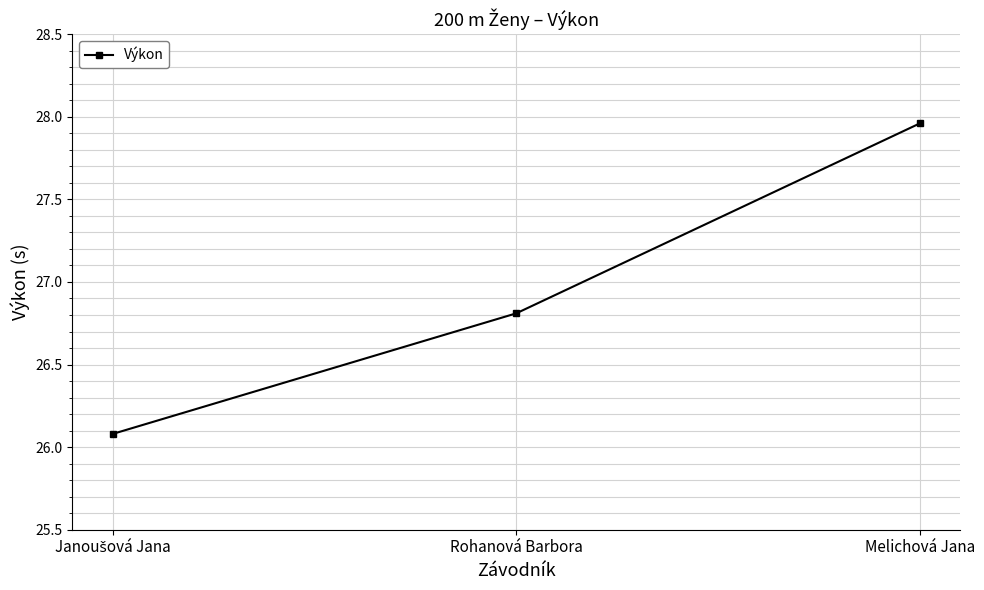

Which has a higher value, Melichová Jana or Rohanová Barbora?

Melichová Jana